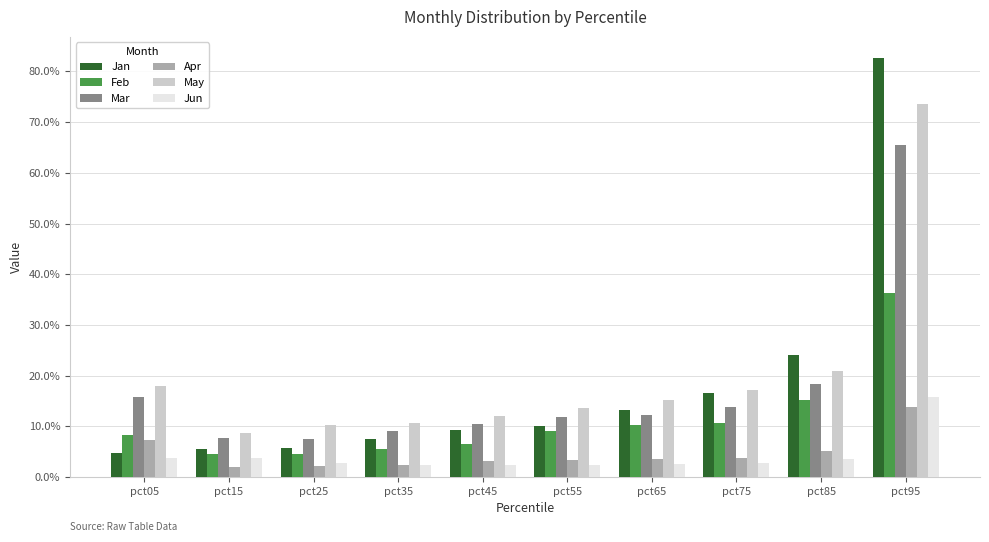

What is the average value of the Jan series?

0.2